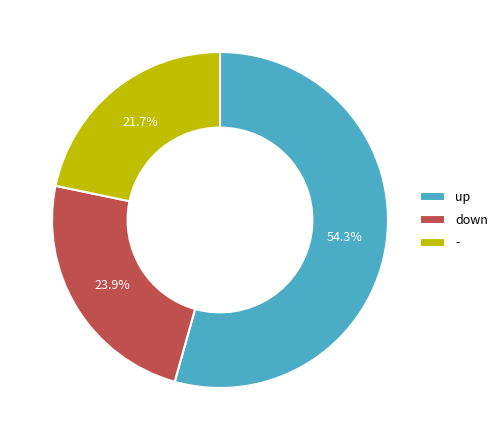

Is up the majority of the pie?

Yes